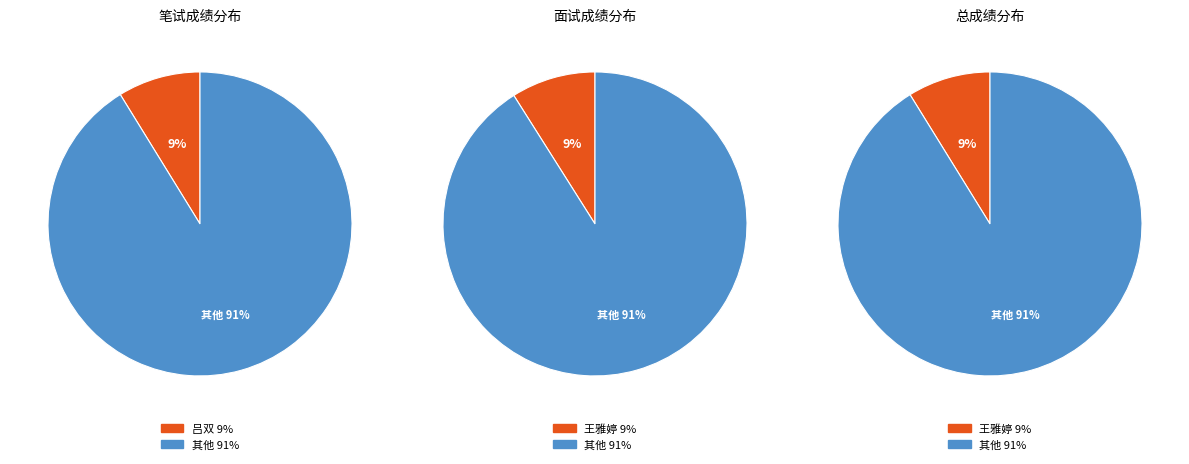

Is 郭帆 the majority of the pie?

No